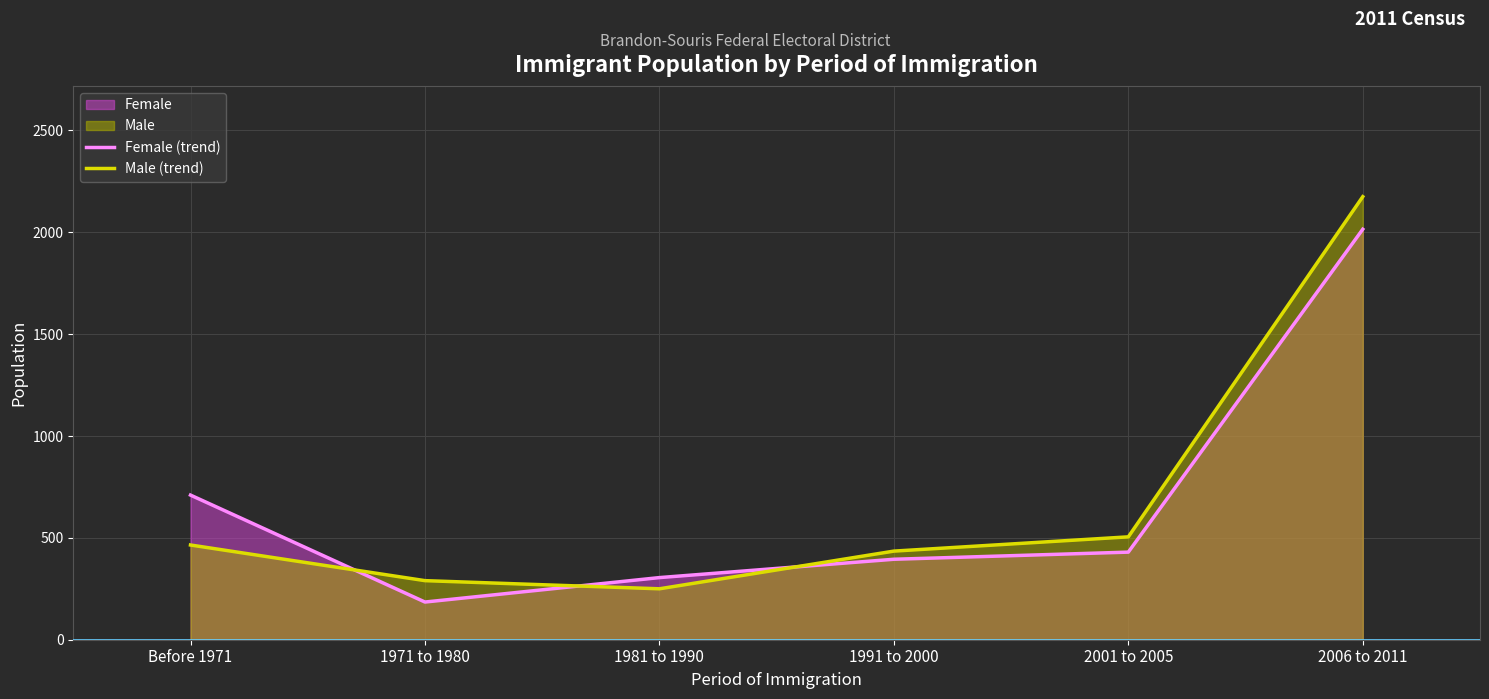

What is the total value across all series at 2001 to 2005?

935